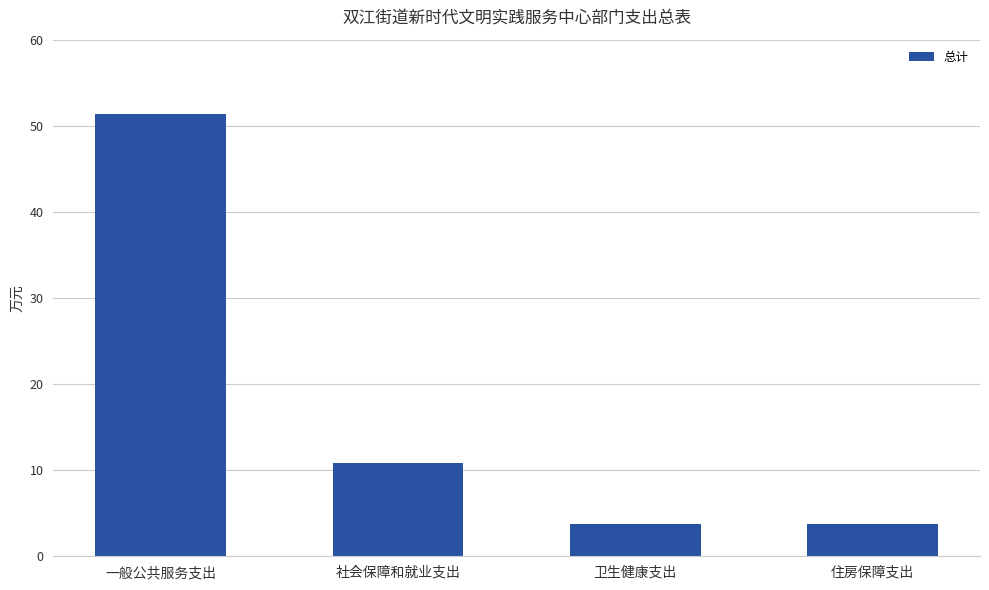

At which label is the value closest to 27?

社会保障和就业支出